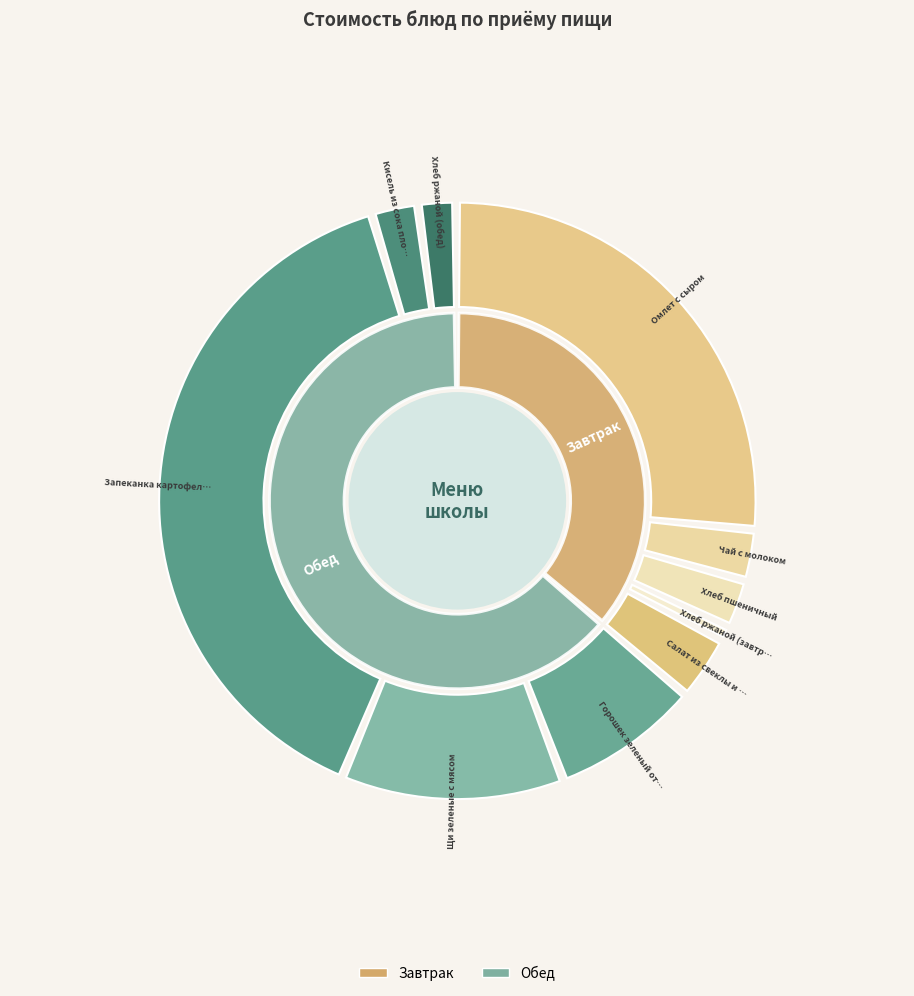

To the nearest percent, what is the difference between the largest and smallest slice percentages?

39%